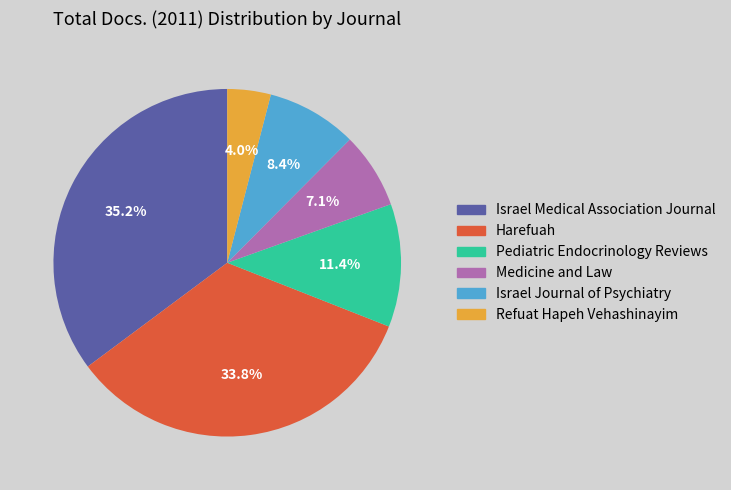

Which slice is the largest?

Israel Medical Association Journal